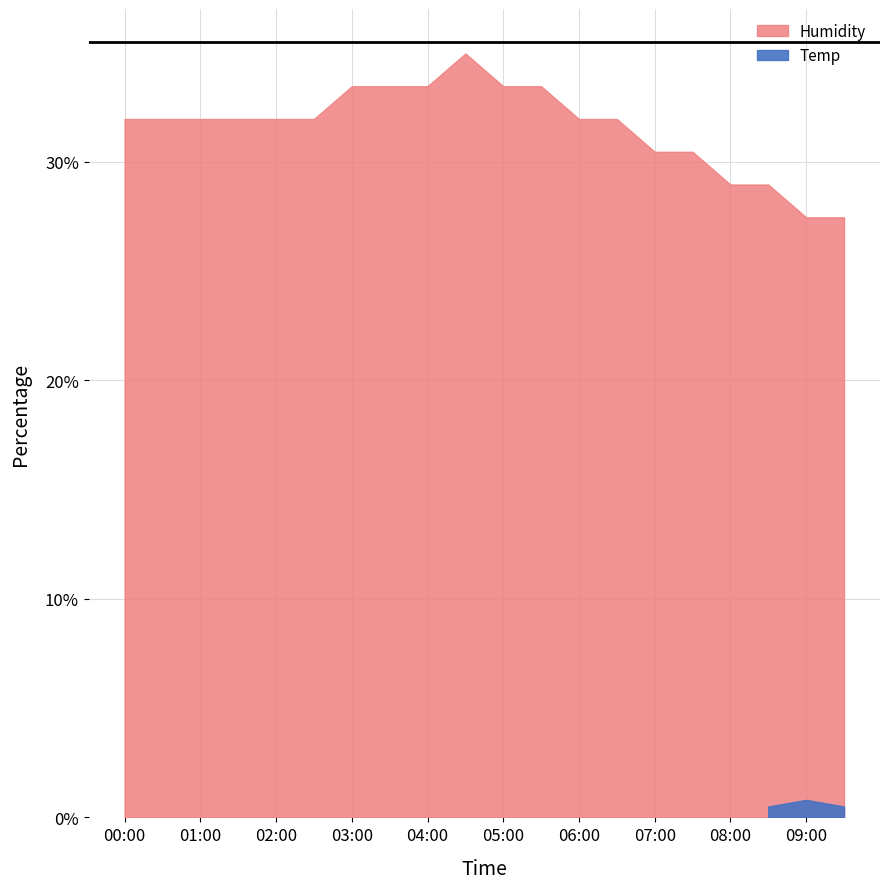

Rank the series by their maximum value, from highest to lowest.

Humidity, Temp